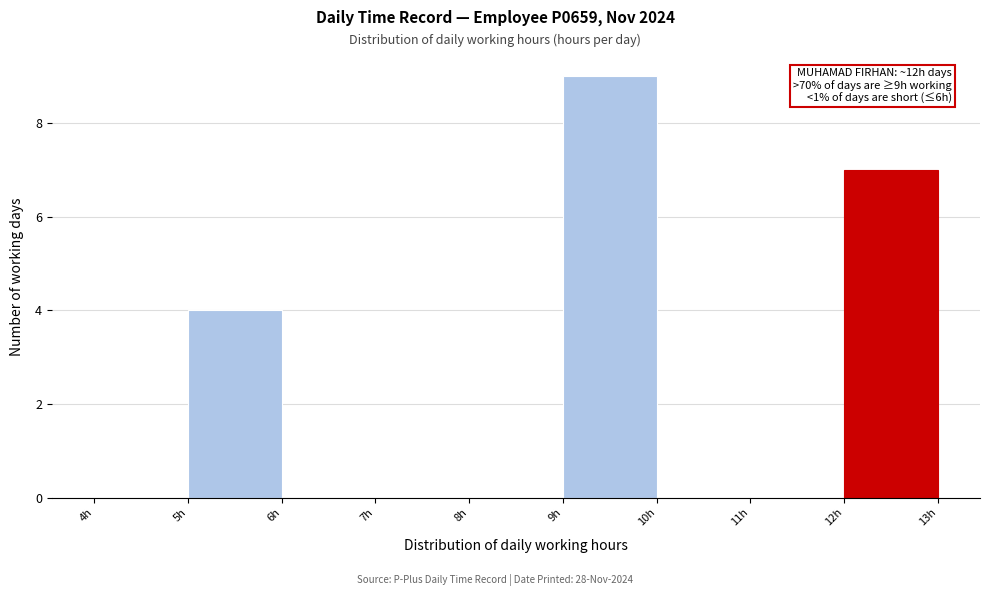

Which range on the x-axis has the tallest bar?

9 to 10